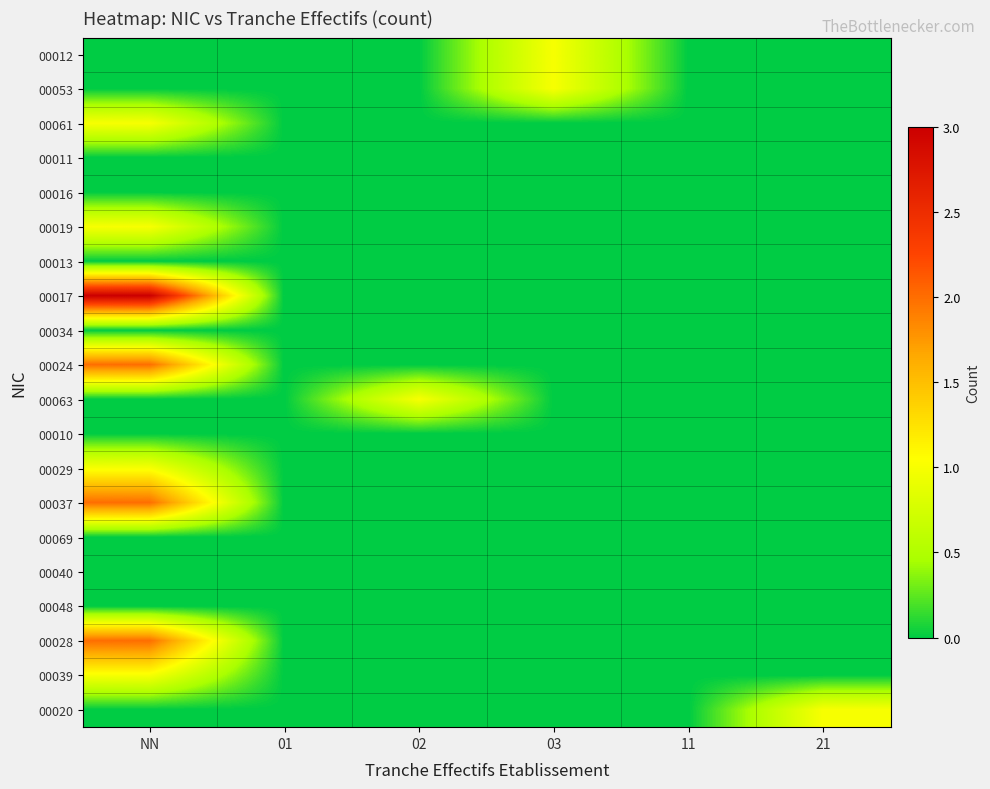

Reading right to left, extract all data points from this chart.

00012: 21=0	11=0	03=1	02=0	01=0	NN=0
00053: 21=0	11=0	03=1	02=0	01=0	NN=0
00061: 21=0	11=0	03=0	02=0	01=0	NN=1
00011: 21=0	11=0	03=0	02=0	01=0	NN=0
00016: 21=0	11=0	03=0	02=0	01=0	NN=0
00019: 21=0	11=0	03=0	02=0	01=0	NN=1
00013: 21=0	11=0	03=0	02=0	01=0	NN=0
00017: 21=0	11=0	03=0	02=0	01=0	NN=3
00034: 21=0	11=0	03=0	02=0	01=0	NN=0
00024: 21=0	11=0	03=0	02=0	01=0	NN=2
00063: 21=0	11=0	03=0	02=1	01=0	NN=0
00010: 21=0	11=0	03=0	02=0	01=0	NN=0
00029: 21=0	11=0	03=0	02=0	01=0	NN=1
00037: 21=0	11=0	03=0	02=0	01=0	NN=2
00069: 21=0	11=0	03=0	02=0	01=0	NN=0
00040: 21=0	11=0	03=0	02=0	01=0	NN=0
00048: 21=0	11=0	03=0	02=0	01=0	NN=0
00028: 21=0	11=0	03=0	02=0	01=0	NN=2
00039: 21=0	11=0	03=0	02=0	01=0	NN=1
00020: 21=1	11=0	03=0	02=0	01=0	NN=0